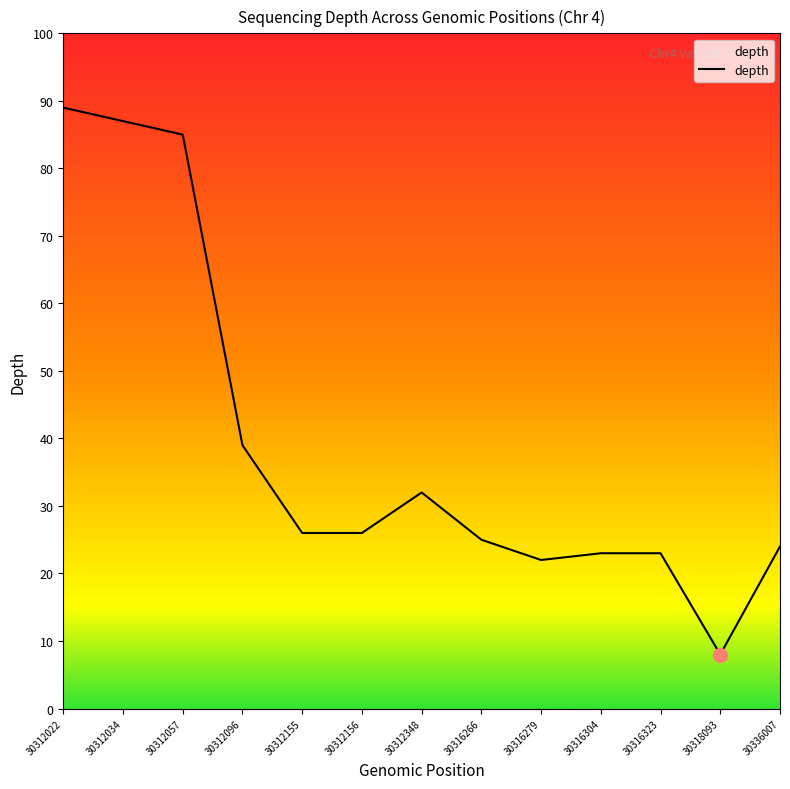

Which label corresponds to the largest value in the chart?

30312022